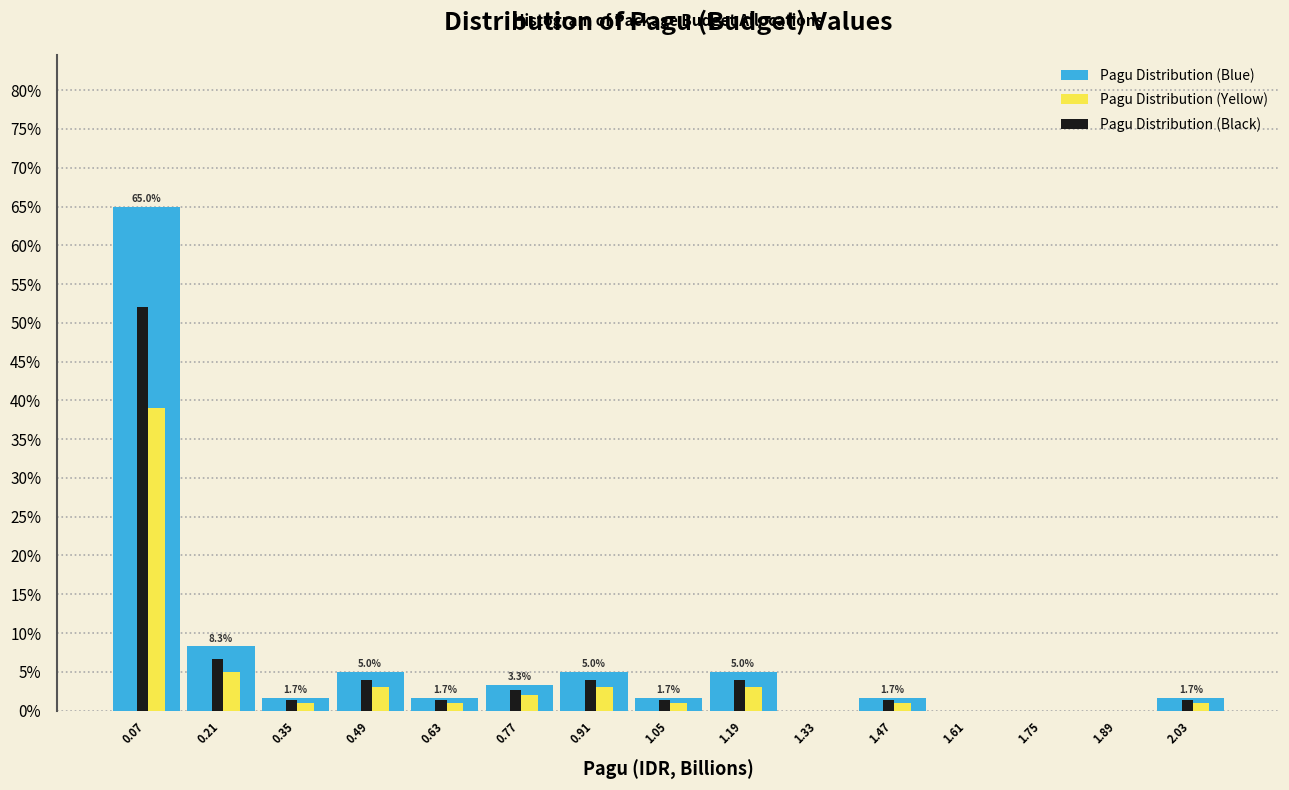

The Pagu Distribution (Black) series shows -25.2 at 1.89. True or false?

False